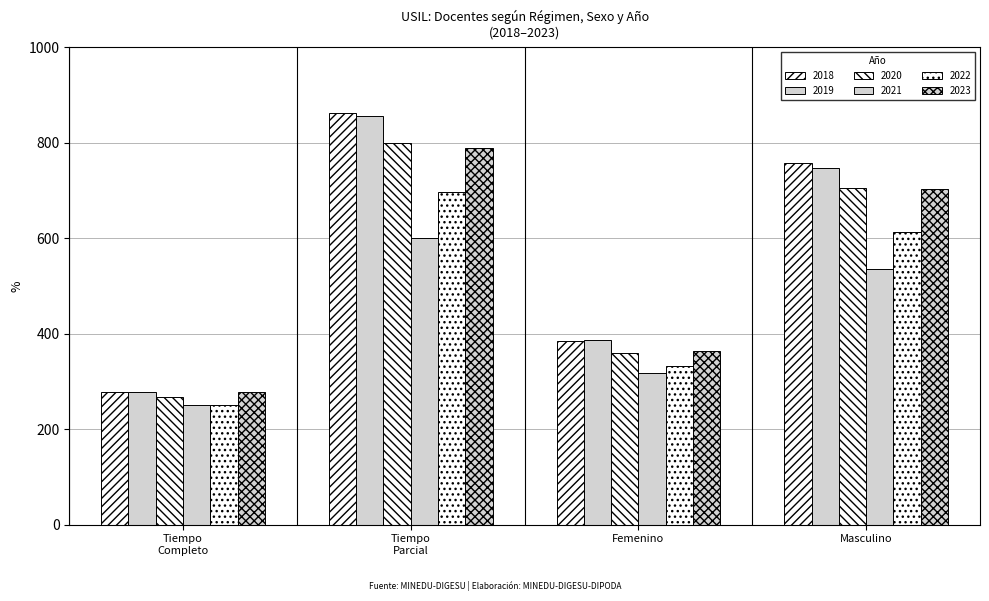

Count the number of data series in this chart.

6